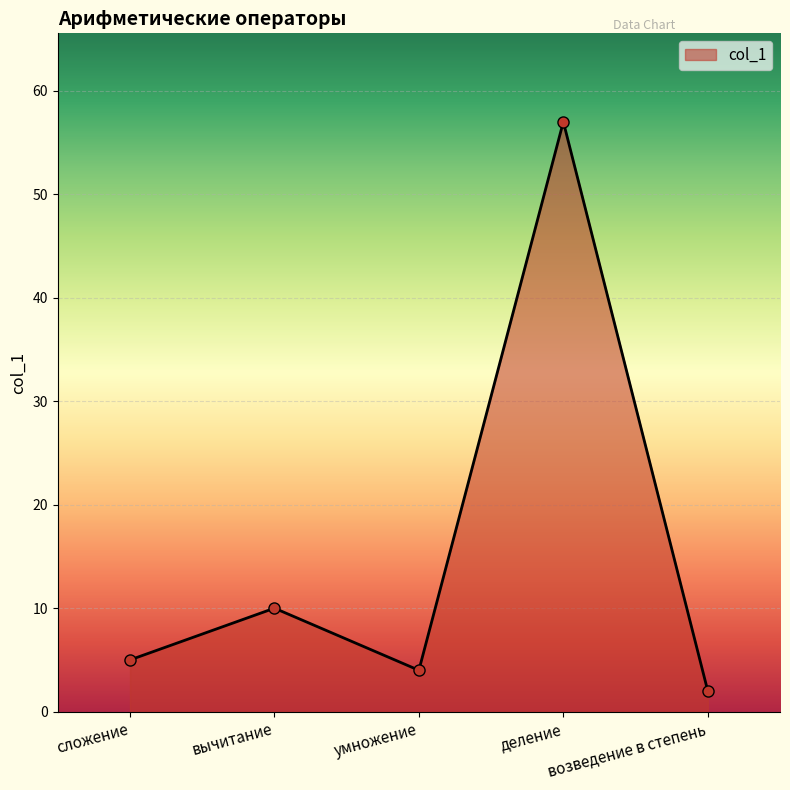

What is the average value?

16